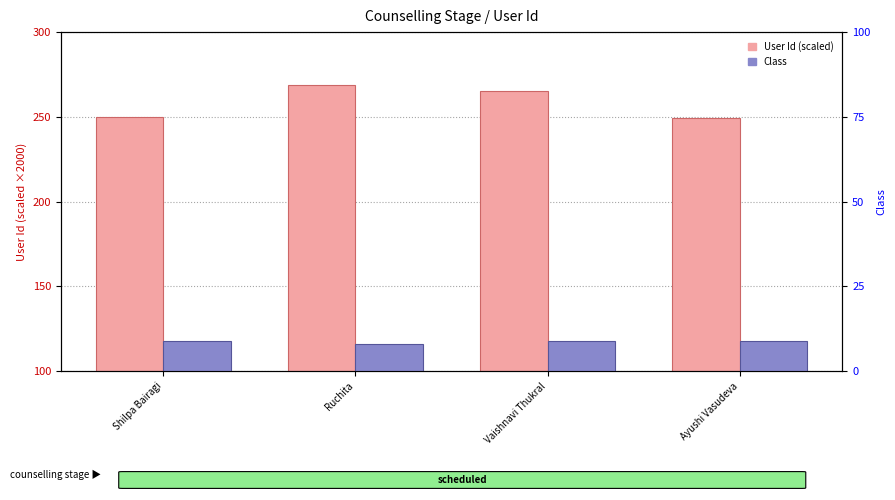

The value of User Id (scaled) at Ruchita is 268.8. True or false?

True